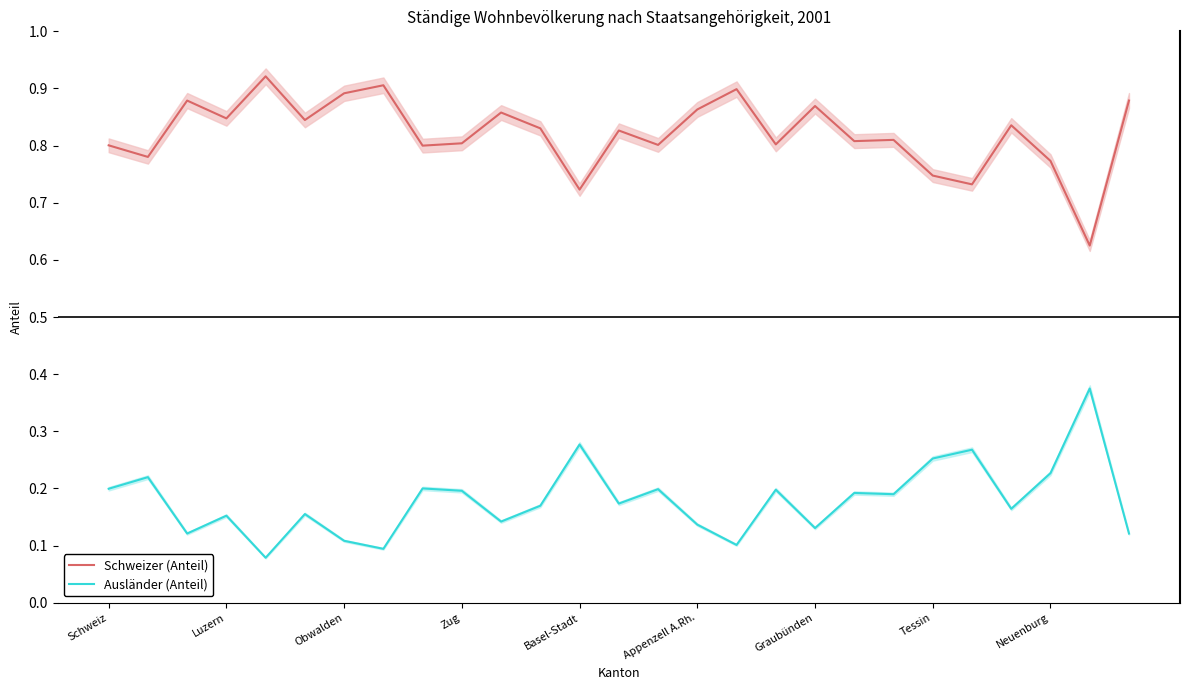

What are all the series names shown in the legend?

Schweizer (Anteil), Ausländer (Anteil)